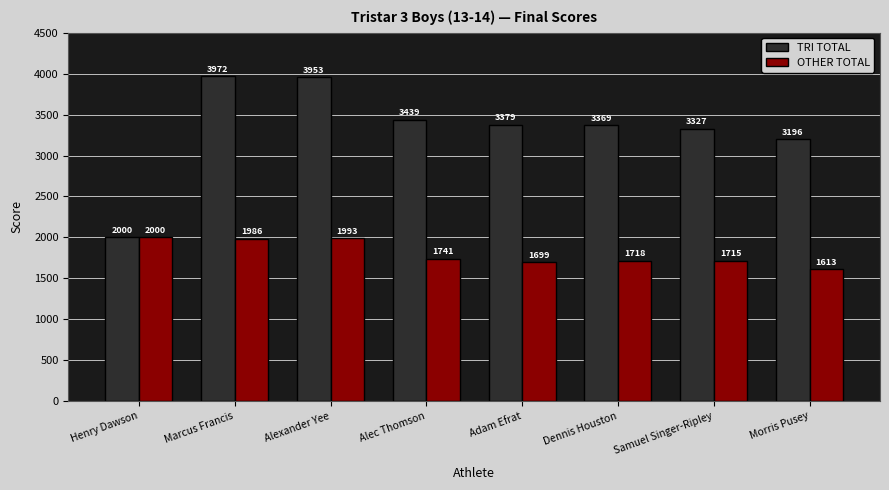

Is the value of TRI TOTAL at Adam Efrat greater than the value of OTHER TOTAL at Samuel Singer-Ripley?

Yes